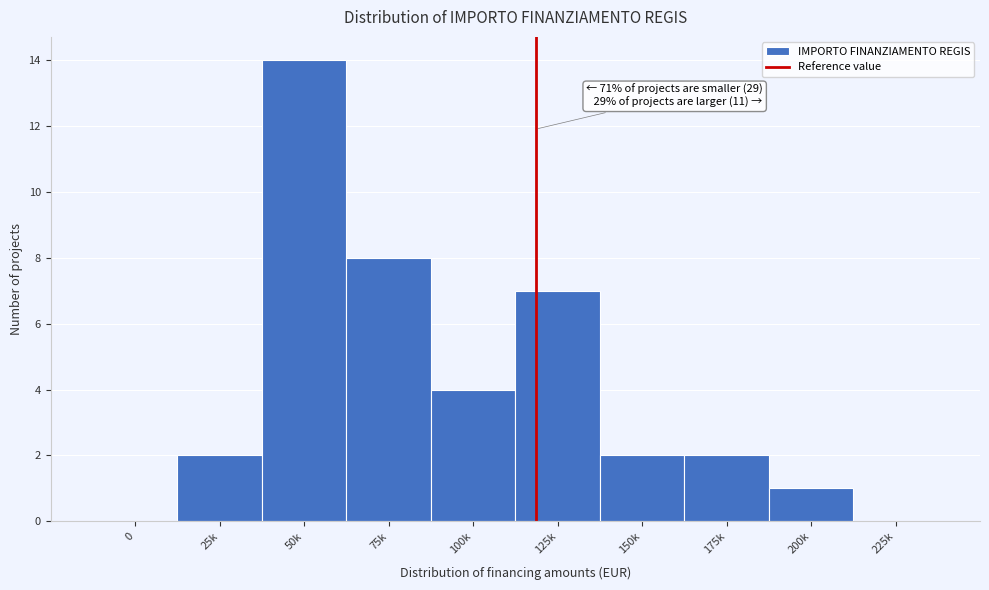

Reading left to right, transcribe all the data shown in this chart.

0=0	25k=2	50k=14	75k=8	100k=4	125k=7	150k=2	175k=2	200k=1	225k=0